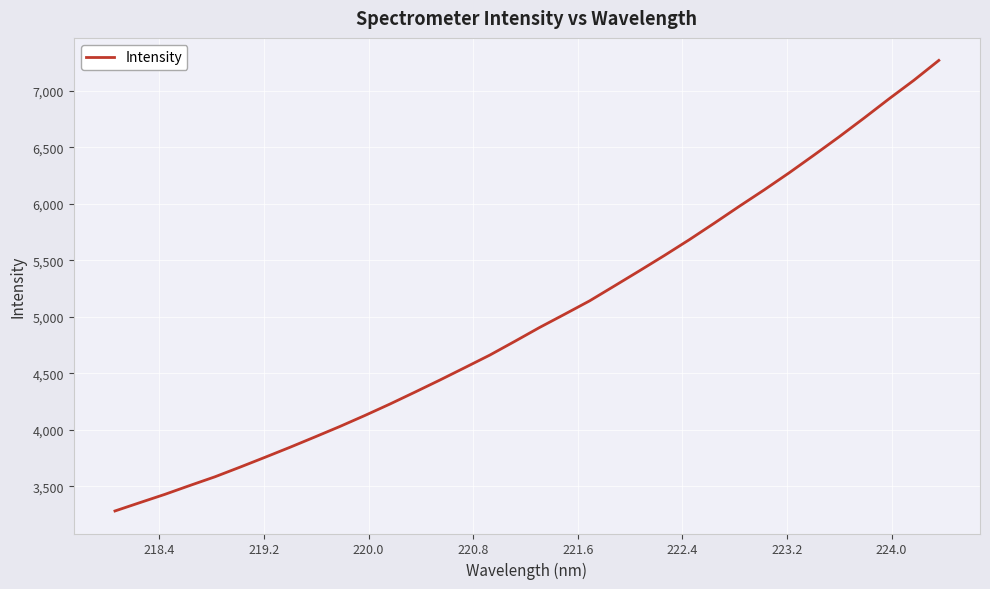

What is the greatest value displayed?

7268.5